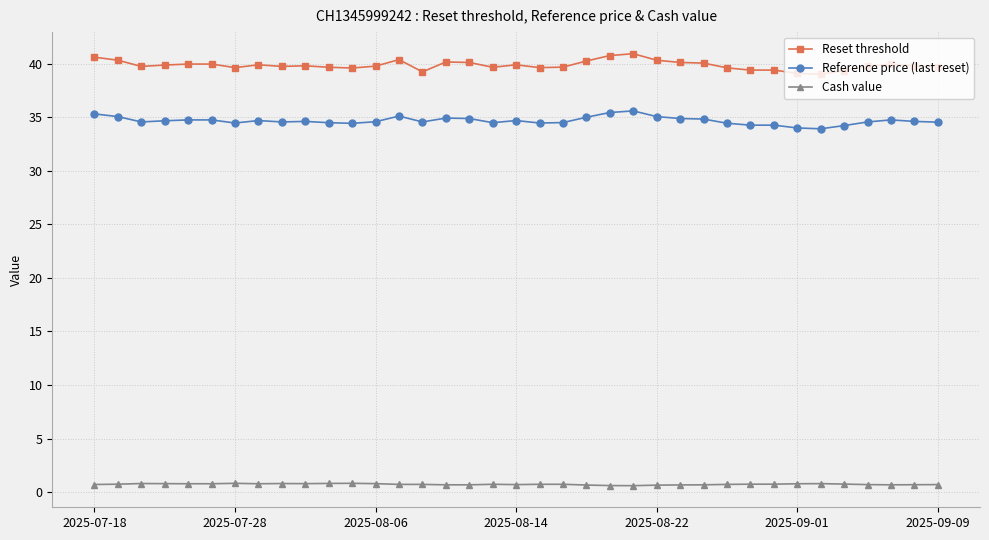

Which series has the largest range (max minus min)?

Reset threshold